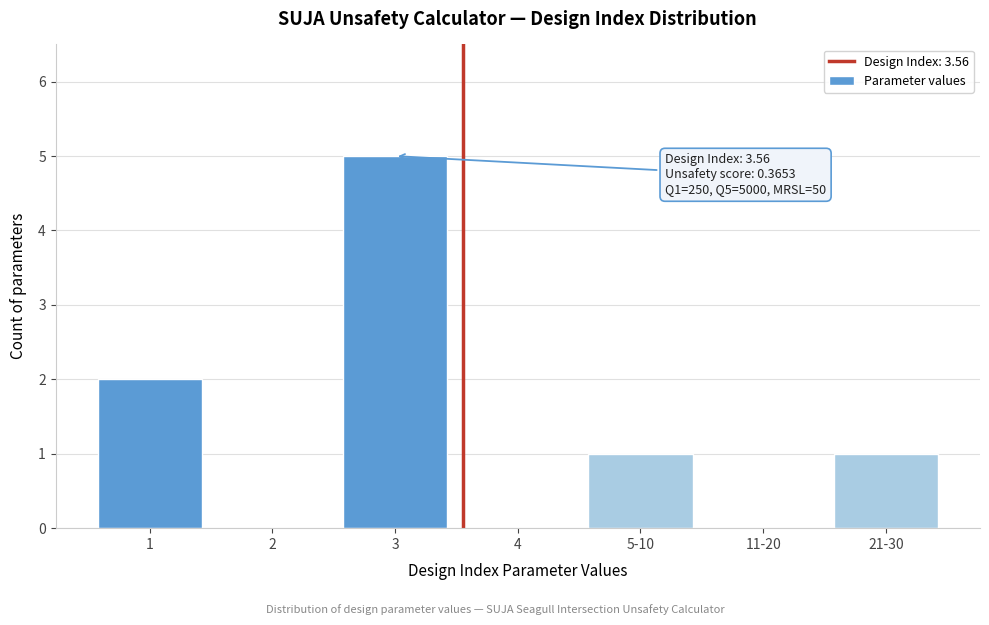

Reading right to left, extract all data points from this chart.

21-30=1	11-20=0	5-10=1	4=0	3=5	2=0	1=2